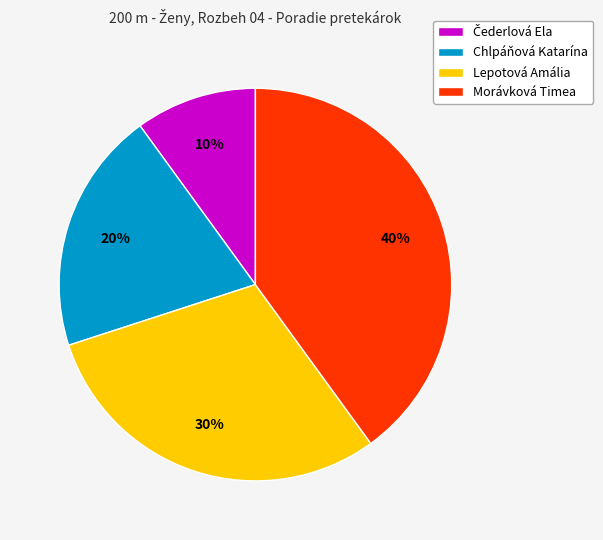

Is it true that Chlpáňová Katarína is 25% of the pie?

False